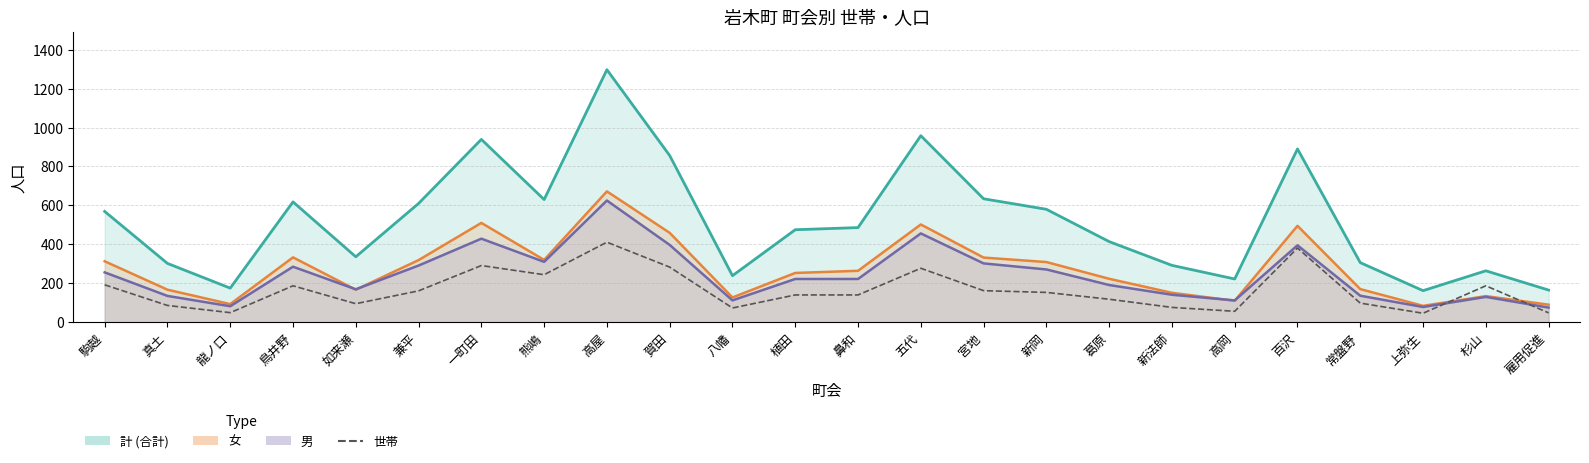

List the series in order of their peak value, lowest first.

世帯, 男 line, 女 line, 計 (合計) line